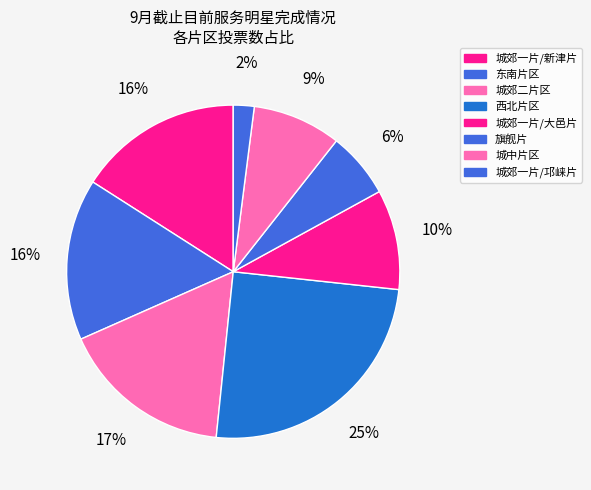

True or false: 城郊一片/邛崃片 accounts for 16% of the total.

False